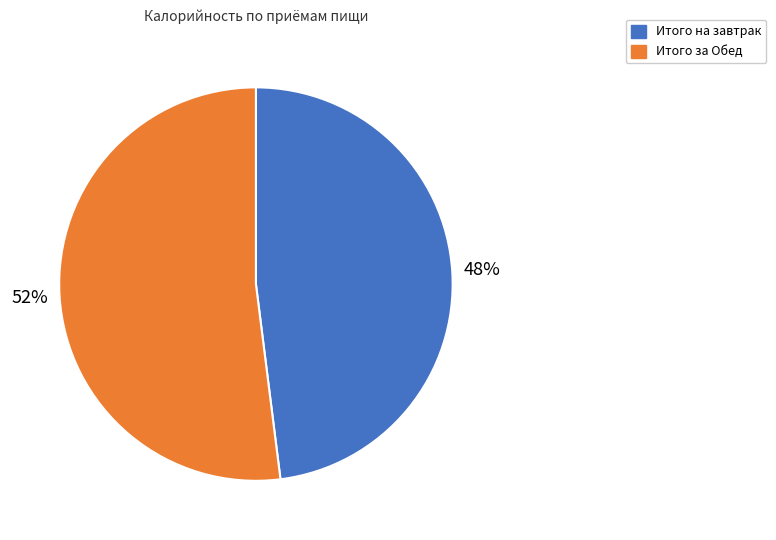

How many slices are in this pie chart?

2